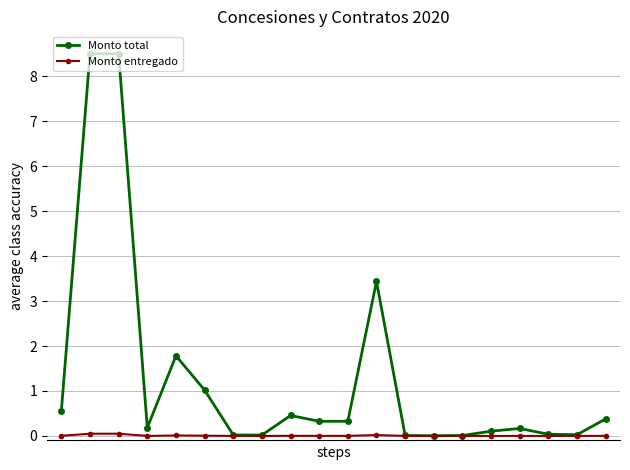

List the series in order of their overall mean, highest first.

Monto total, Monto entregado